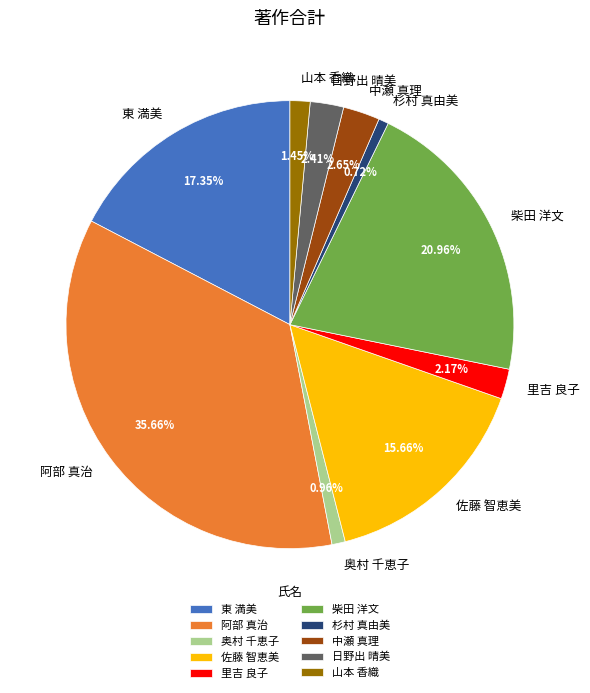

Combined, do 日野出 晴美 and 奥村 千恵子 account for over 50%?

No